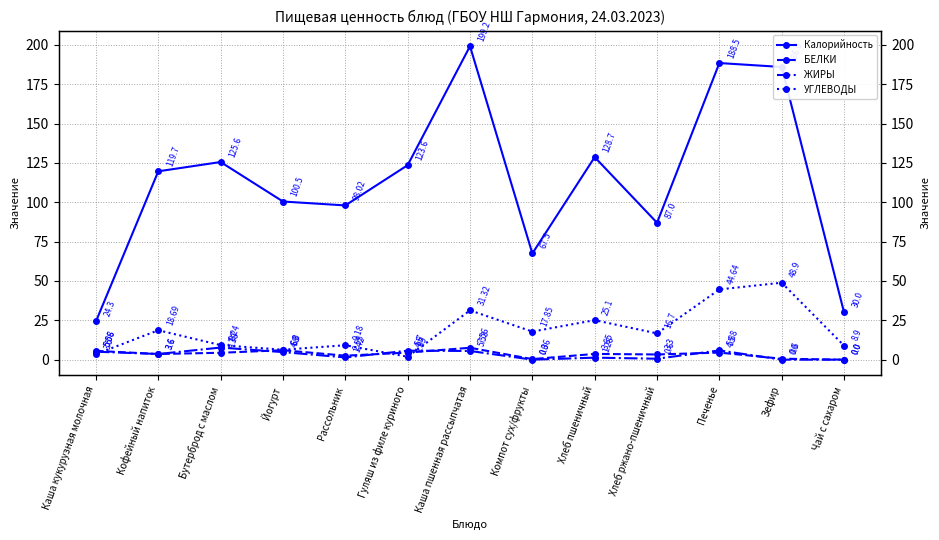

In Калорийность, how many points are lower than both neighbors (excluding endpoints)?

3